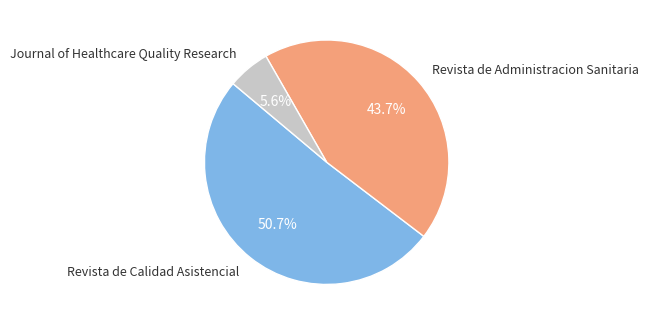

Is there any slice that represents more than half of the pie?

Yes